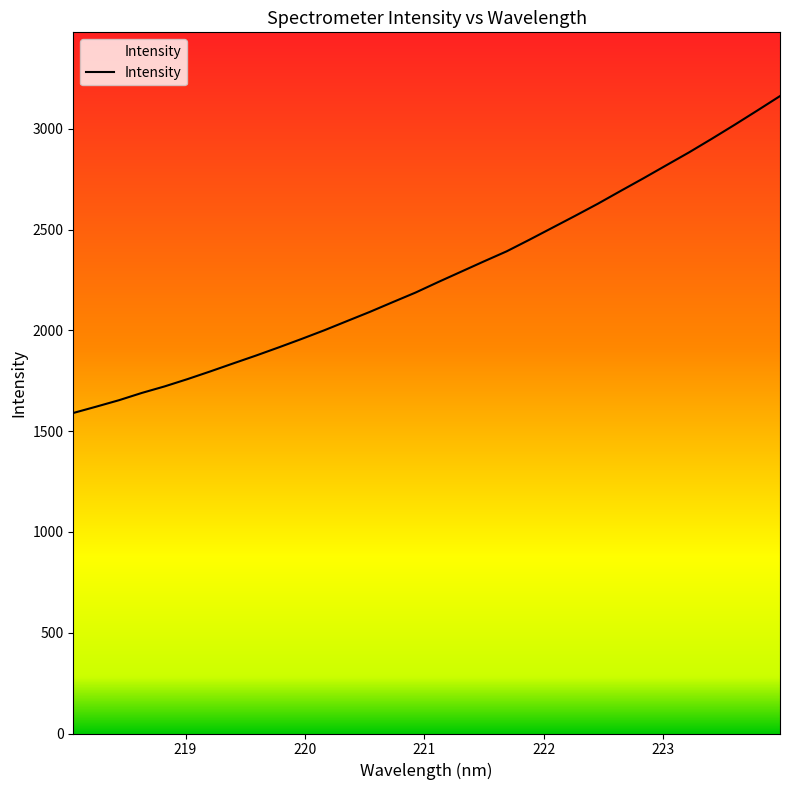

How many lines are shown in the chart?

1